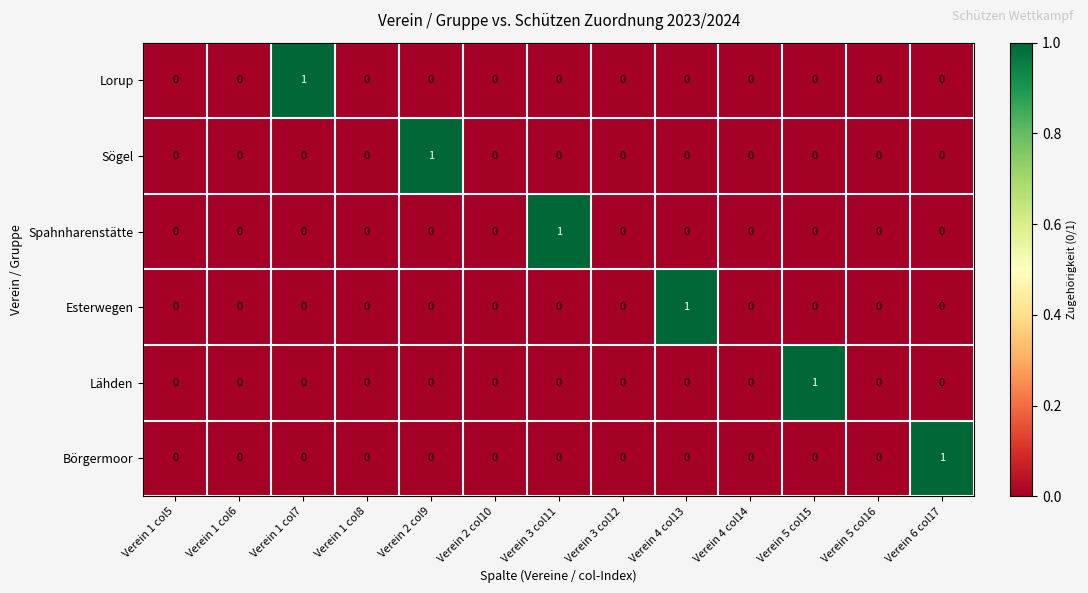

Count the Börgermoor values in the range 0 to 1.

13